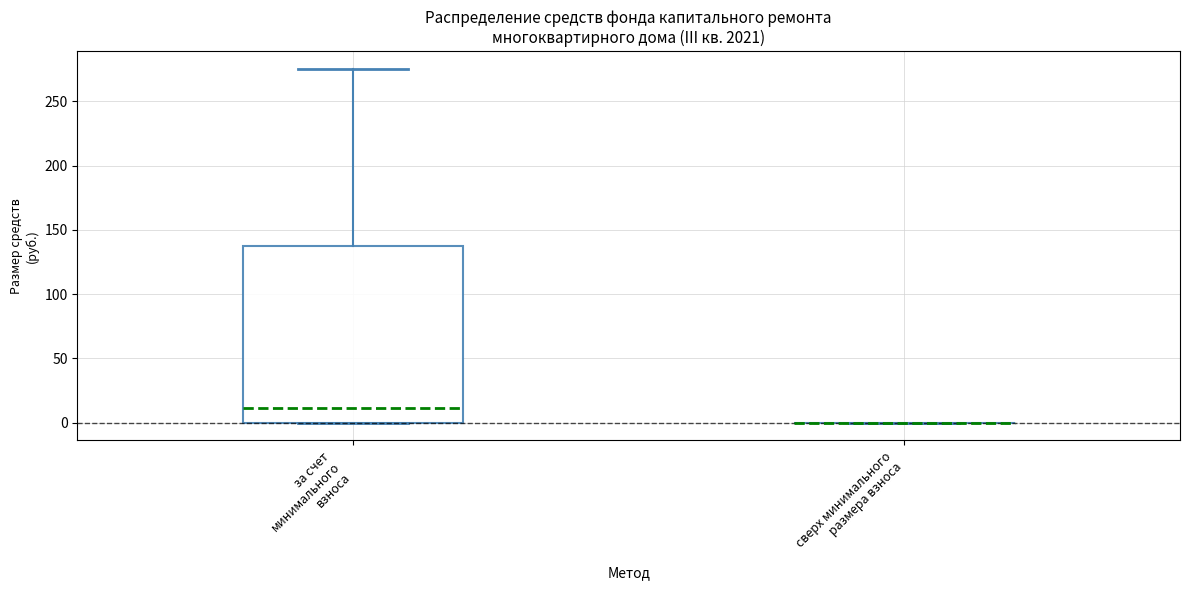

Reading left to right, read every box against the y-axis: the position of its median line, the range the box covers, and the ends of its whiskers. The values are not printed on the chart, so give them approximately, as read against the axis.

за счет минимального взноса: median 10, box 0 to 140, whiskers 0 to 275
сверх минимального размера взноса: box collapsed to a line at 0, whiskers 0 to 0